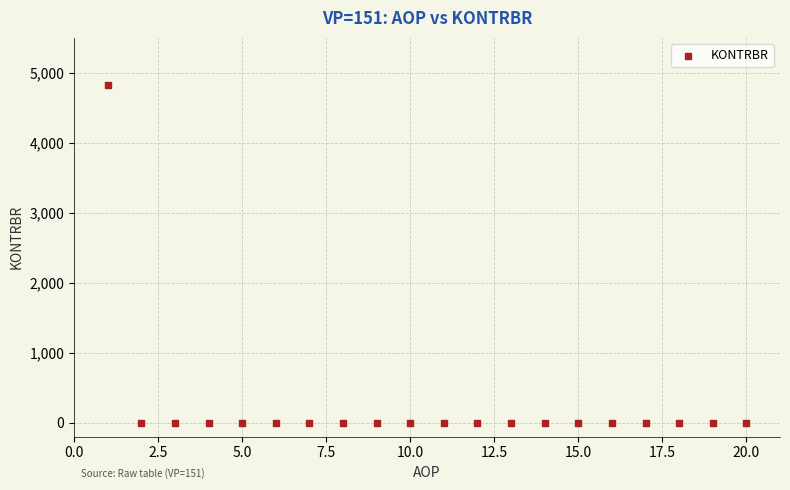

What is the range of X values (max minus min)?

19.0